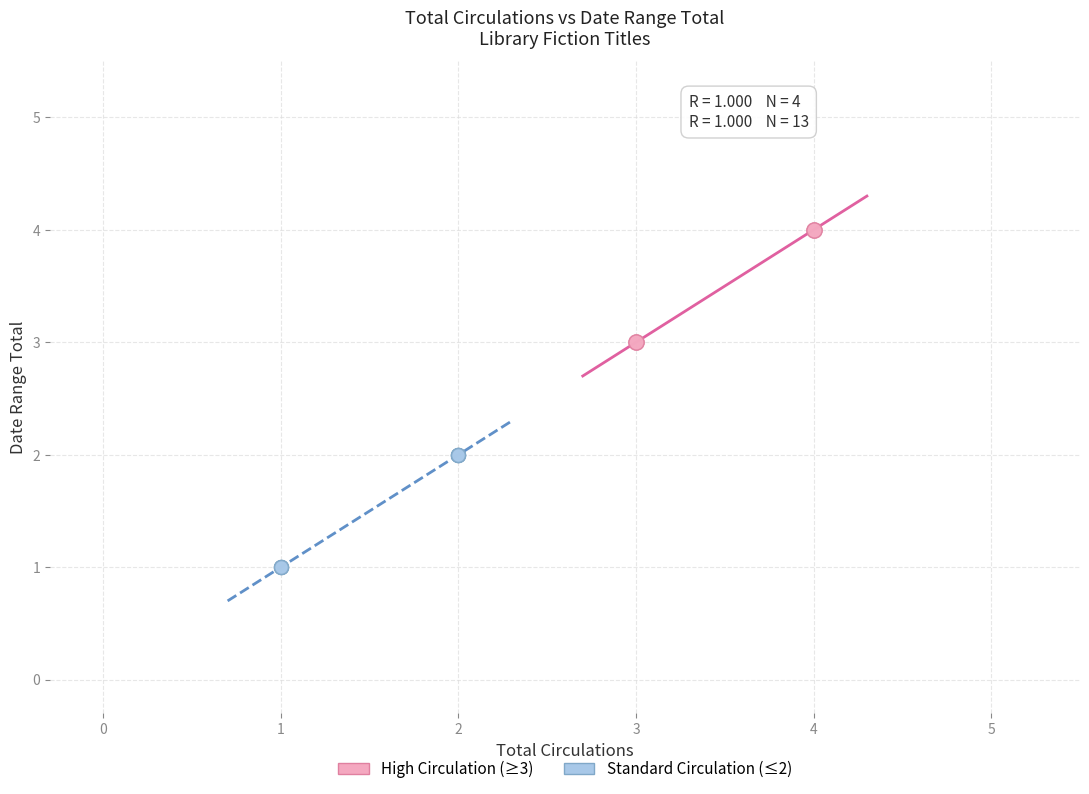

Which series reaches the minimum Y coordinate?

Standard Circulation (≤2)